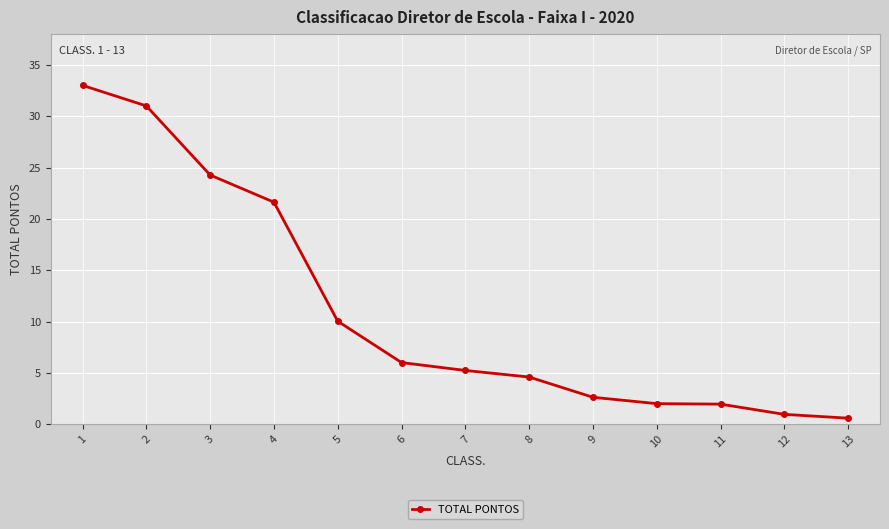

What is the value of the 1st point from the left?

33.0